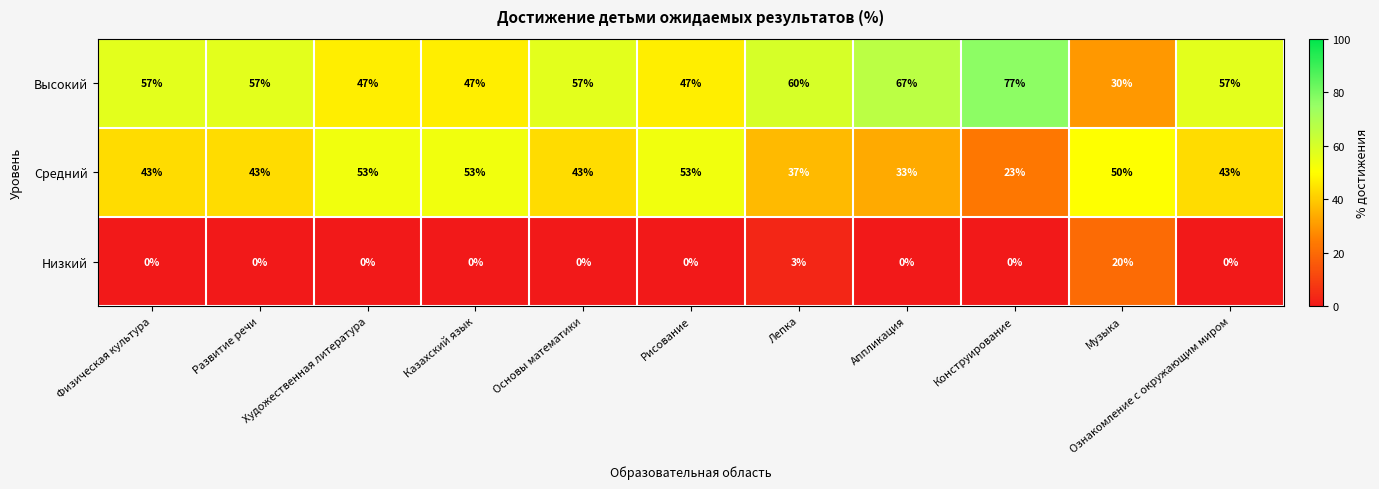

What is the spread (max minus min) of values at Развитие речи?

57